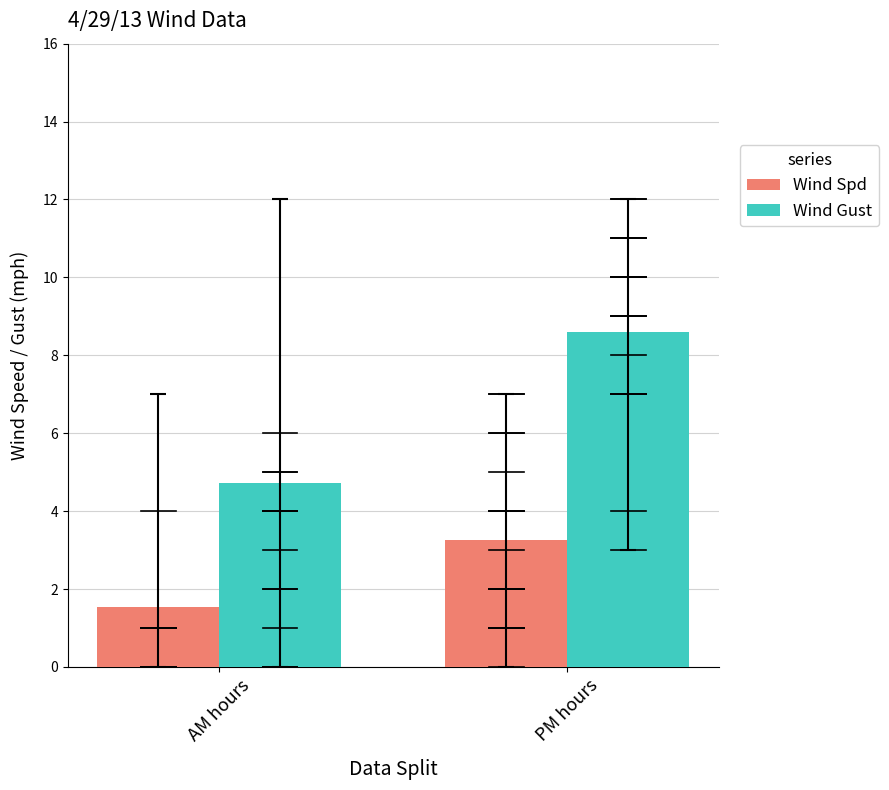

What is the value of the Wind Spd bar at the 1st from the left?

1.5